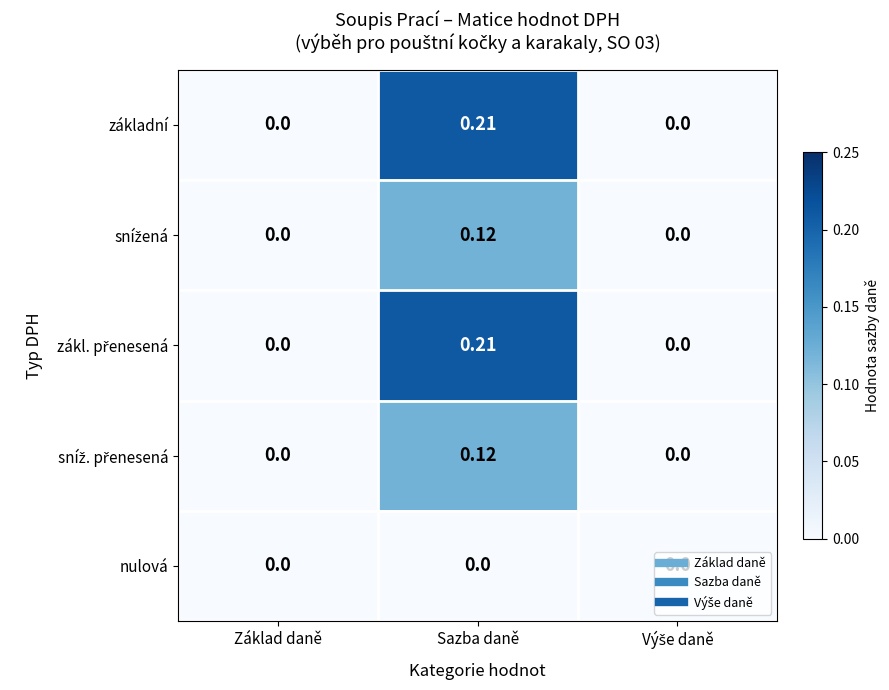

At which category does the chart reach its peak across all series?

Sazba daně